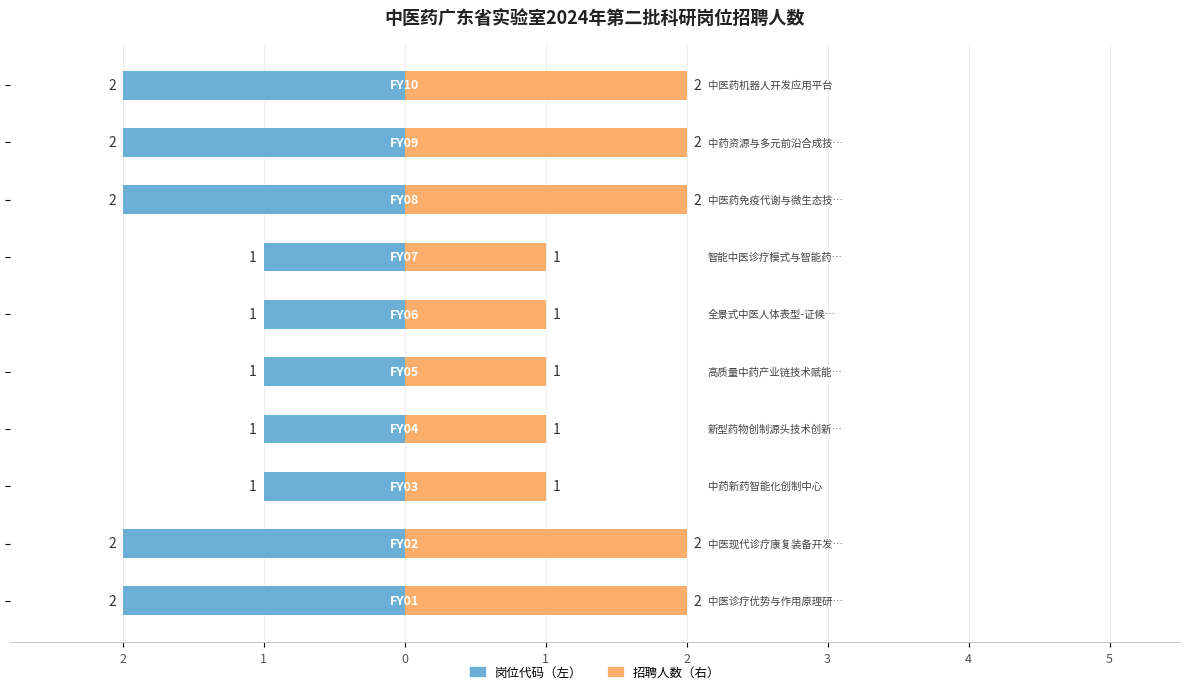

Does the chart contain stacked bars?

No